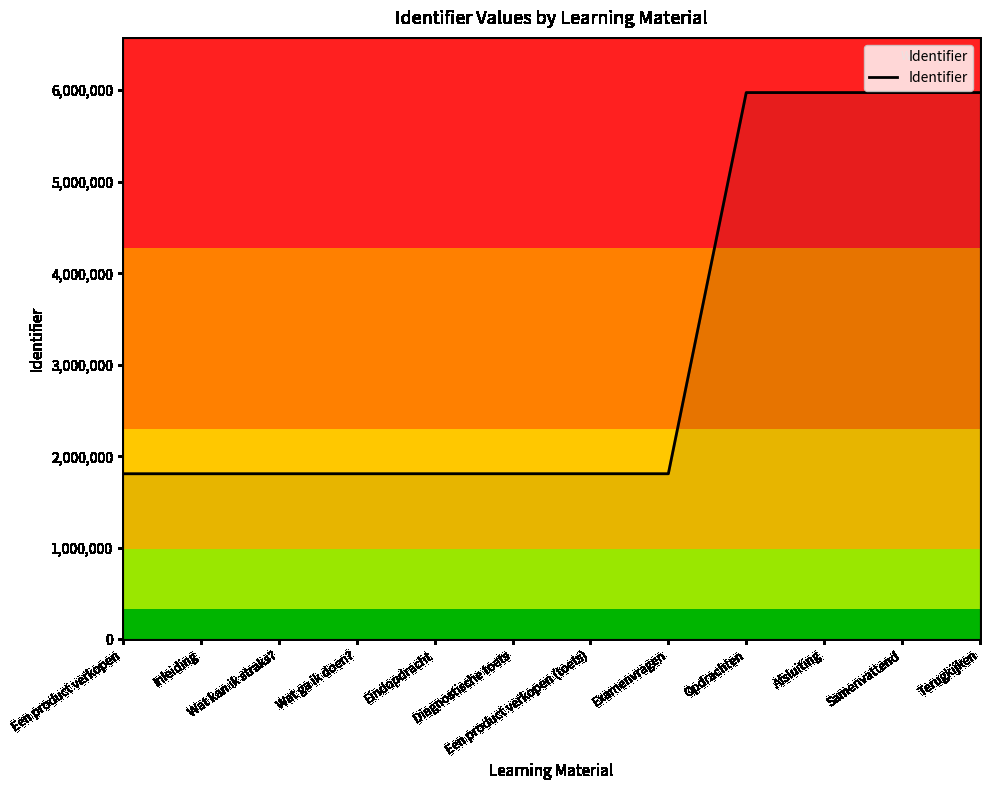

What is the sum of the values at Een product verkopen and Eindopdracht?

3621214